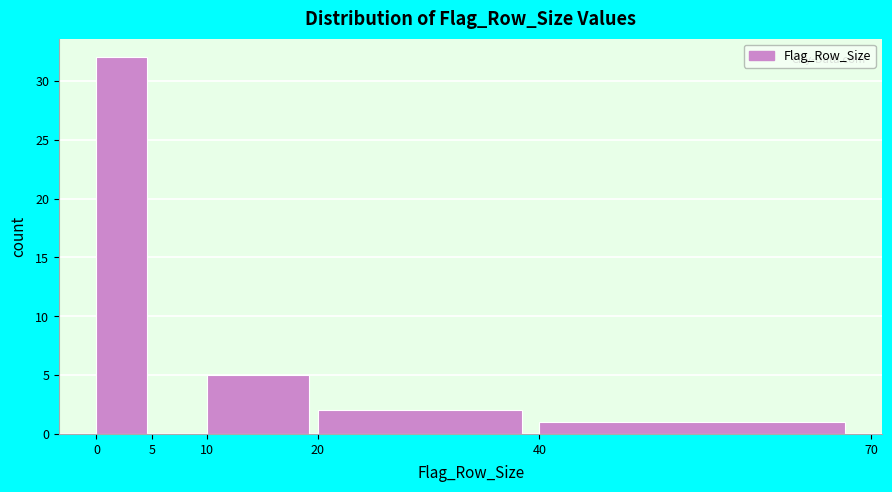

How tall is the bar that spans 10 to 20 on the x-axis? The values are not printed on the chart, so give them approximately, as read against the axis.

5